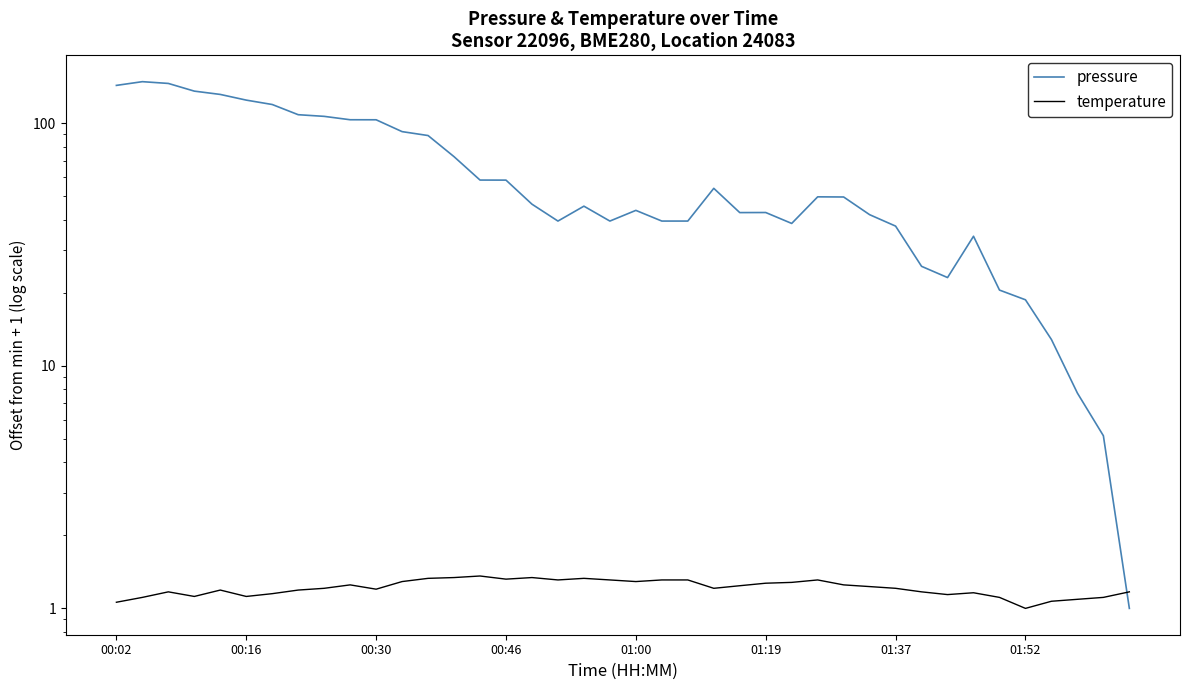

Is it true that pressure equals 89.2 at 28?

False